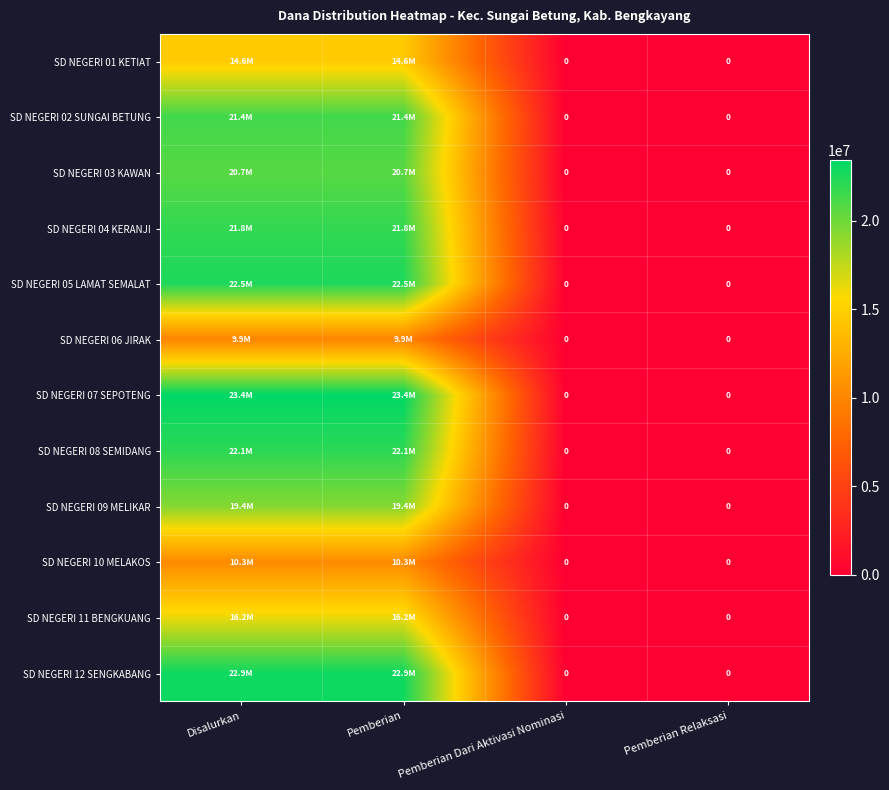

At which category does the chart reach its peak across all series?

Disalurkan